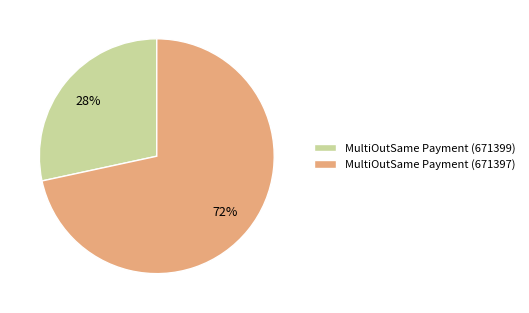

To the nearest percent, what is the average slice percentage?

50%